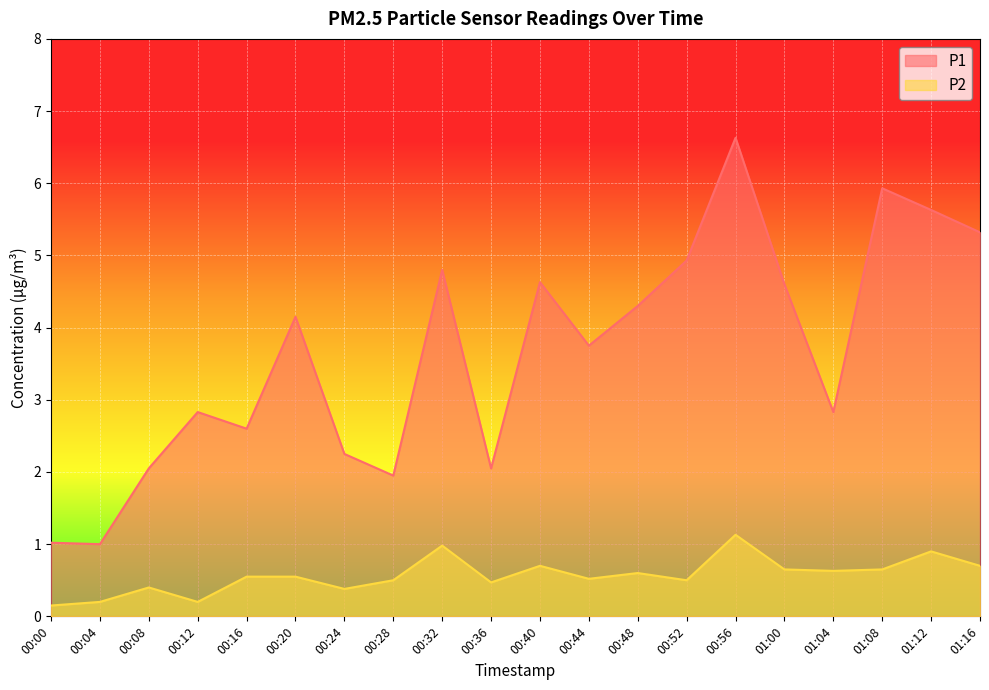

What is the difference between the second highest and minimum values in the P2 series?

0.8